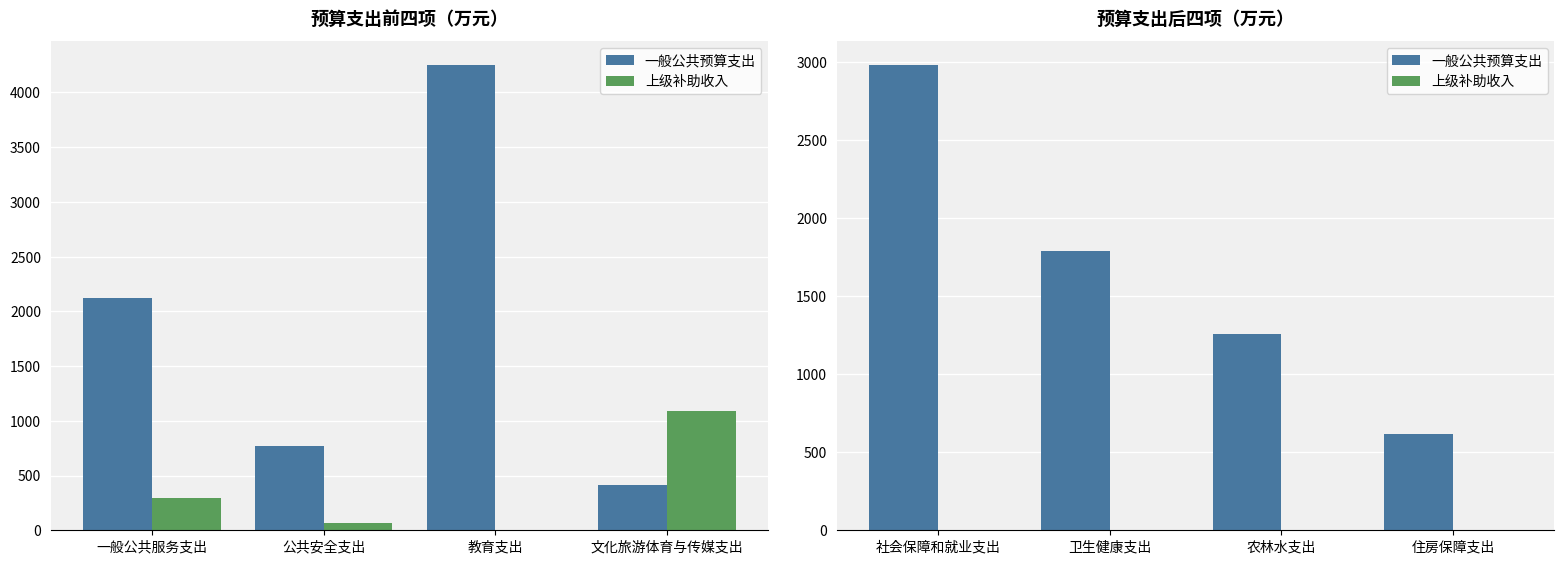

Rank the series by their maximum value, from highest to lowest.

一般公共预算支出, 上级补助收入